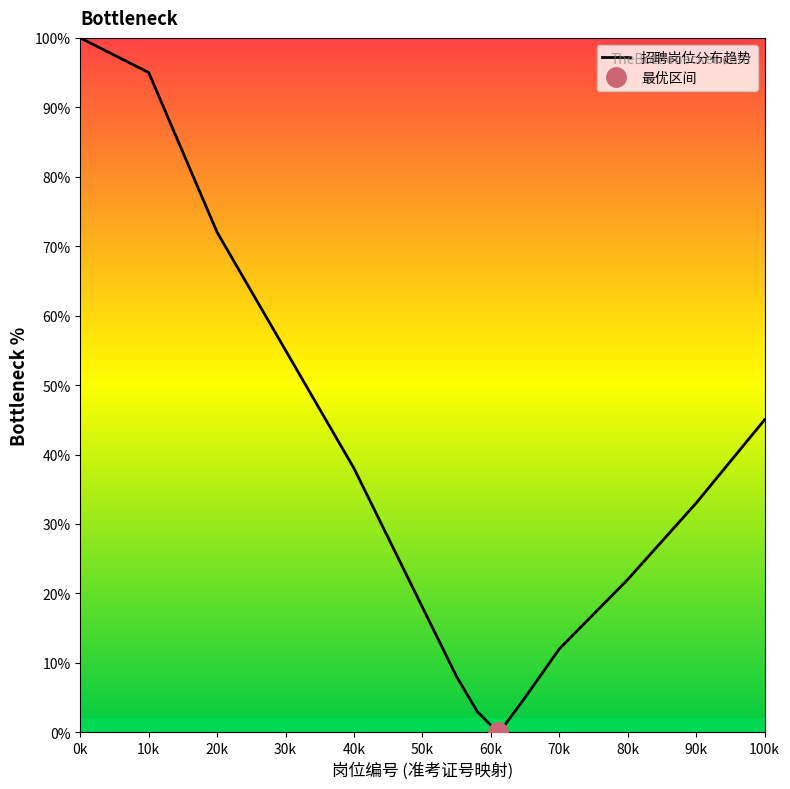

Is it true that 招聘岗位分布趋势 equals 20 at 70k?

False